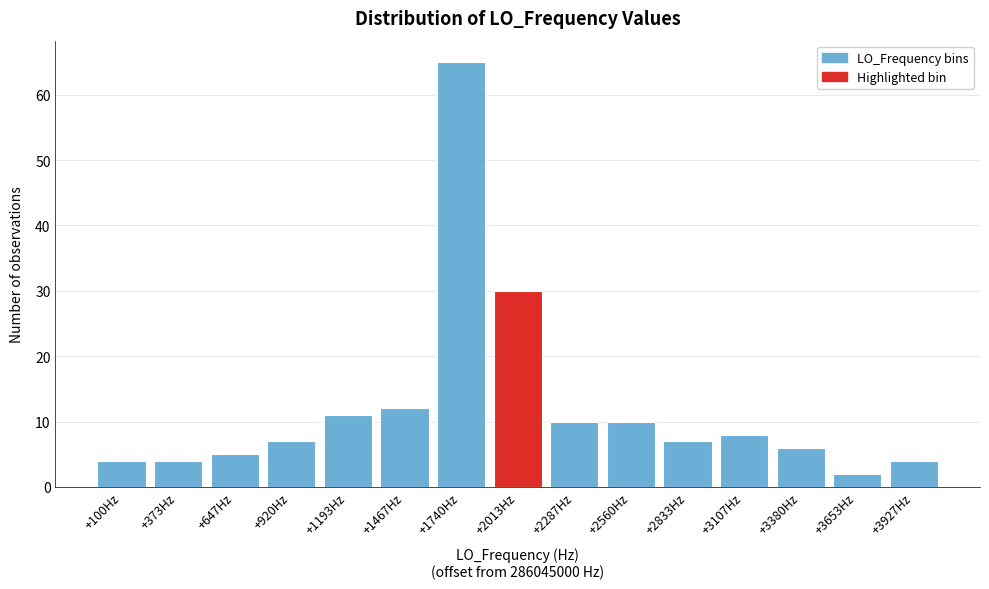

Reading left to right, list all the values displayed in this chart.

4	4	5	7	11	12	65	30	10	10	7	8	6	2	4